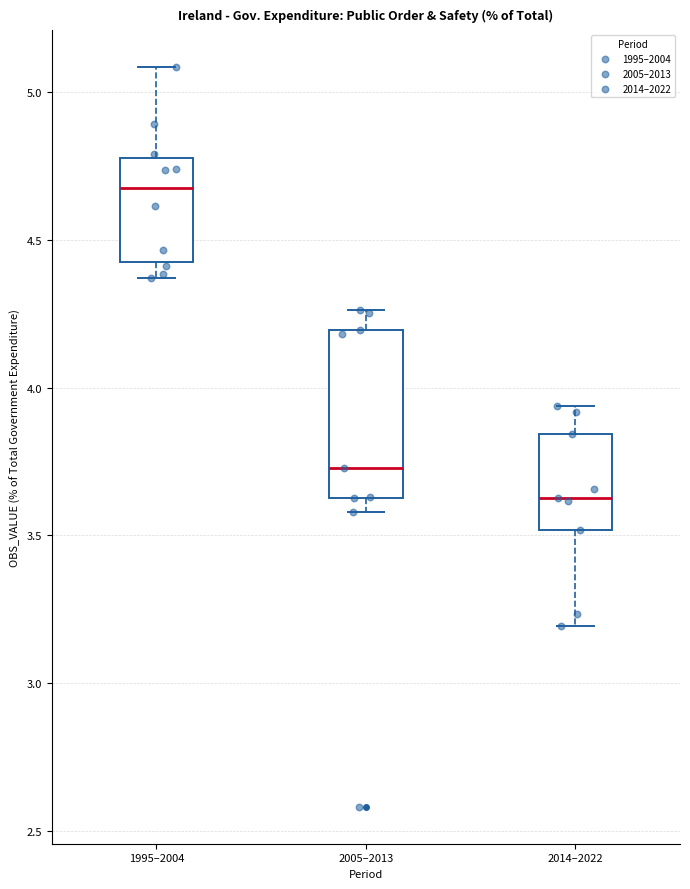

Reading left to right, read every box against the y-axis: the position of its median line, the range the box covers, and the ends of its whiskers. The values are not printed on the chart, so give them approximately, as read against the axis.

1995–2004: median 4.70, box 4.45 to 4.80, whiskers 4.35 to 5.10
2005–2013: median 3.75, box 3.65 to 4.20, whiskers 3.60 to 4.25
2014–2022: median 3.65, box 3.50 to 3.85, whiskers 3.20 to 3.95